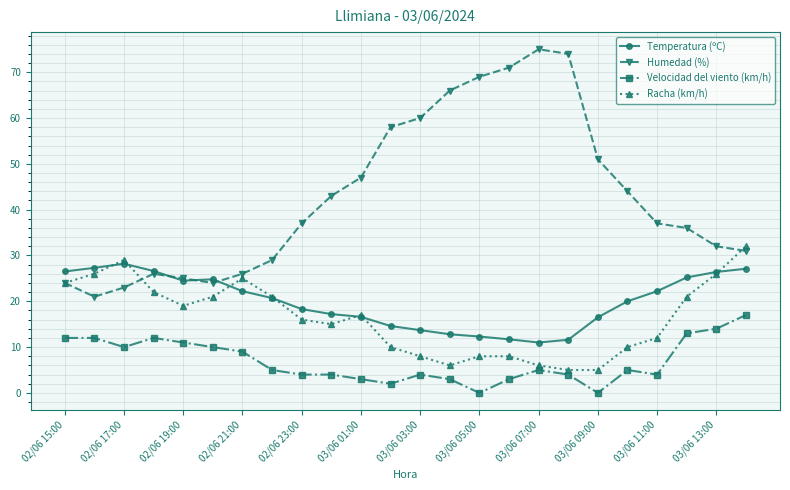

Does the chart have visible grid lines?

Yes